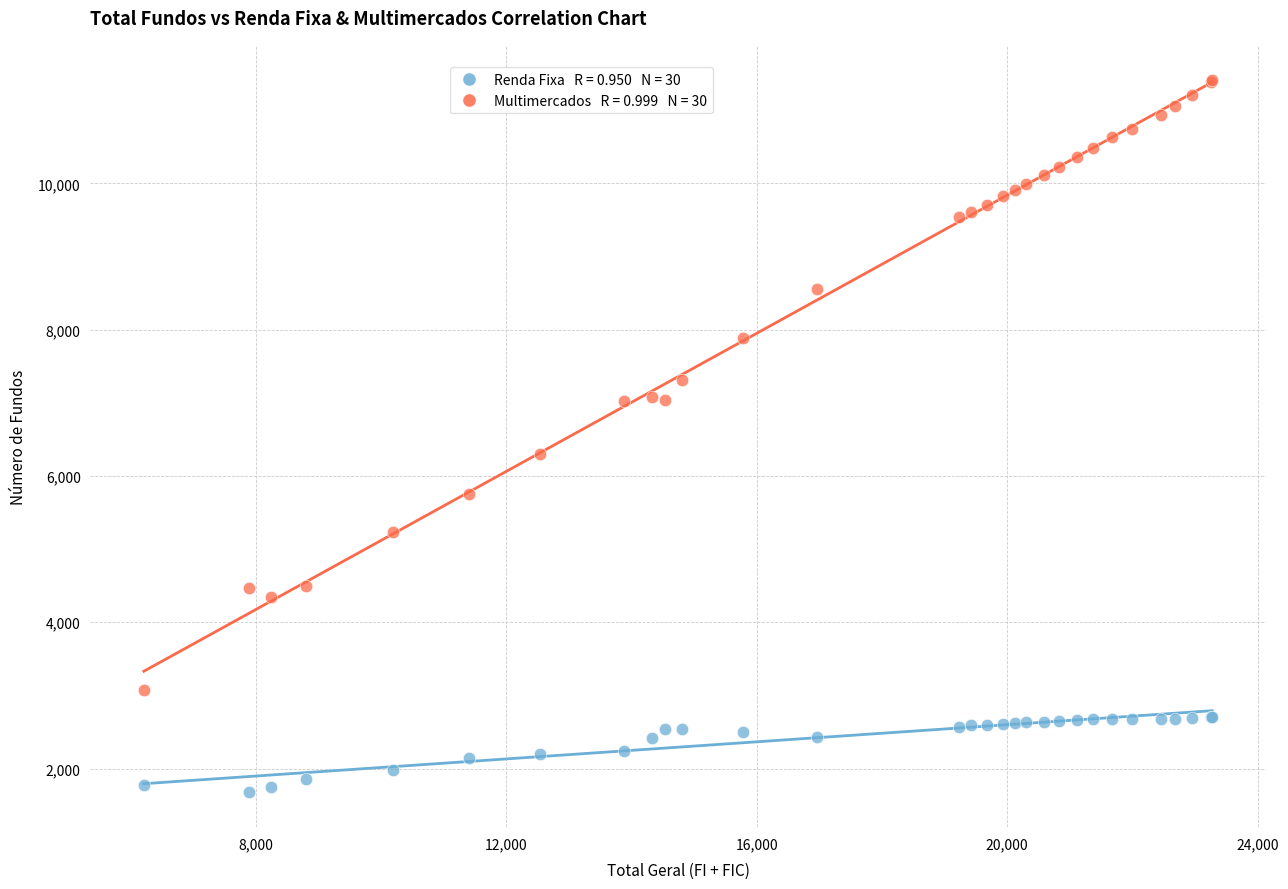

Across all series, what Y value is closest to 6547?

6307